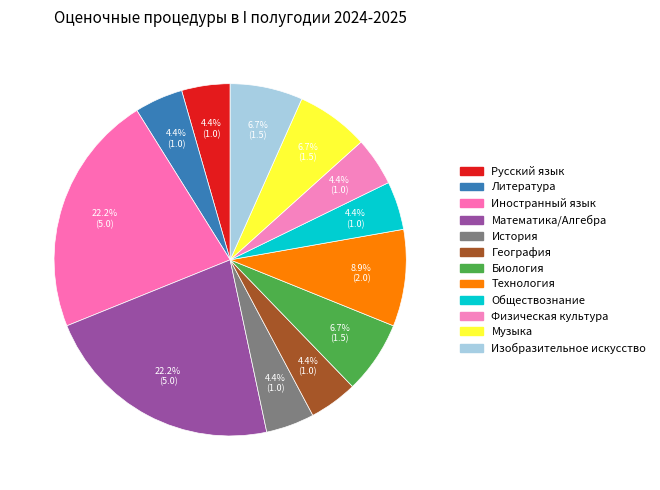

How many slices are in this pie chart?

12